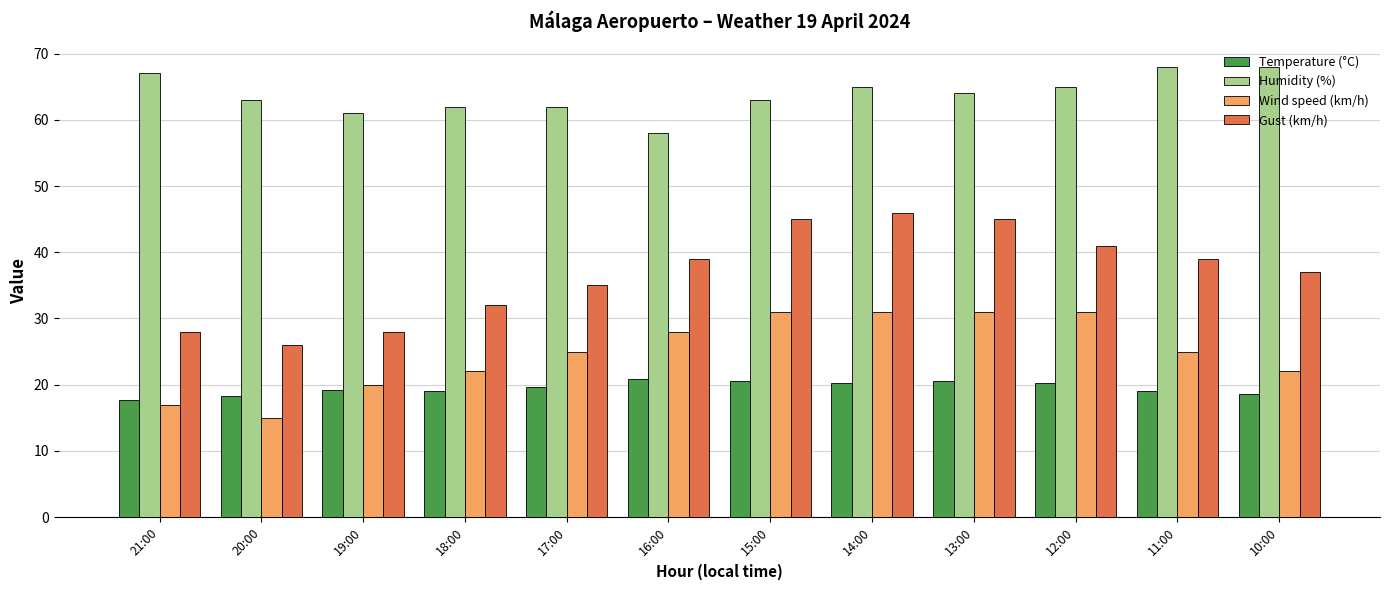

How many values in the Humidity (%) series are below 64?

6